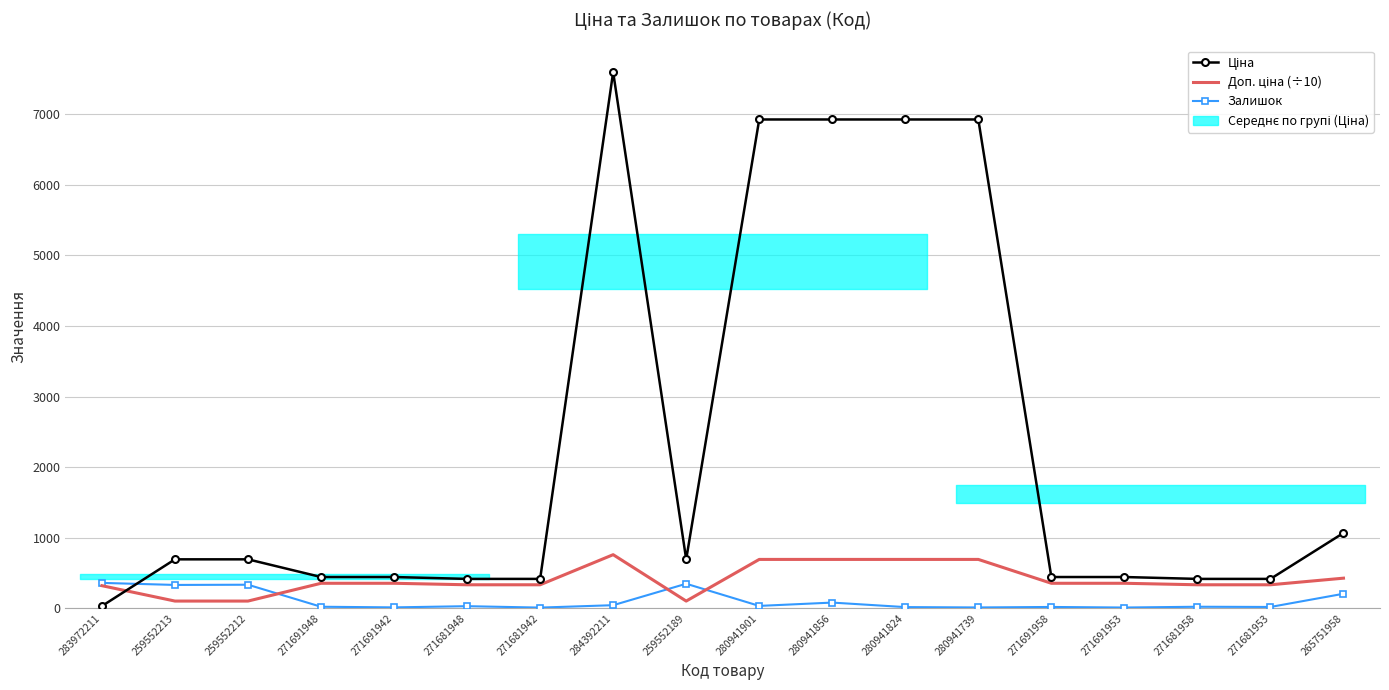

How many data points does each series have?

18